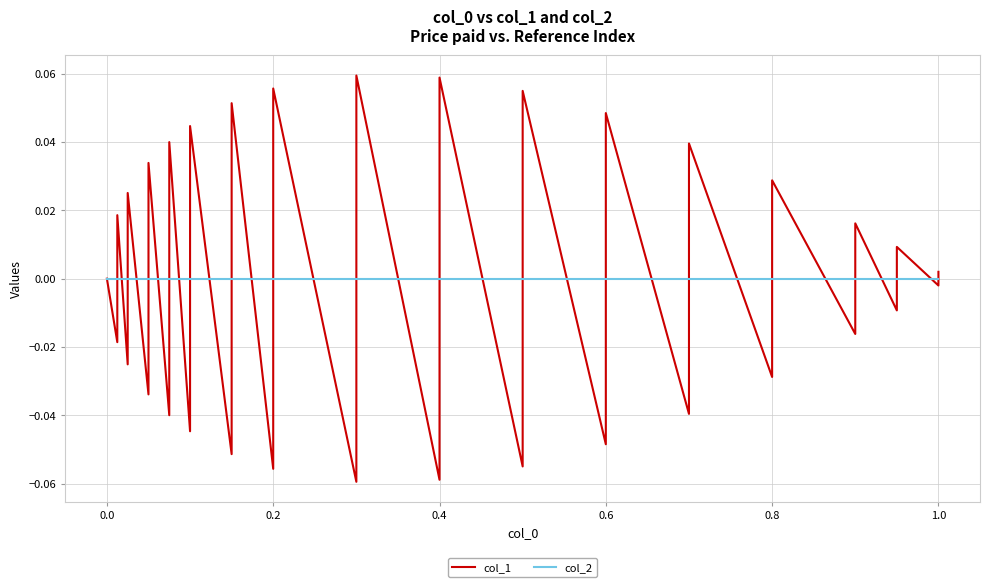

Which series has the largest range (max minus min)?

col_1